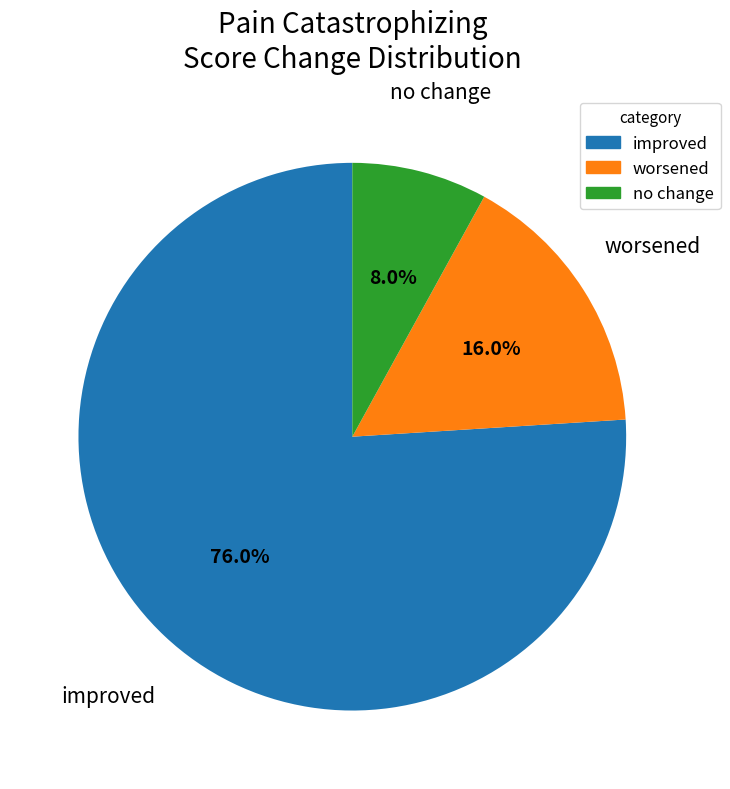

Rank the categories by value from lowest to highest.

no change, worsened, improved